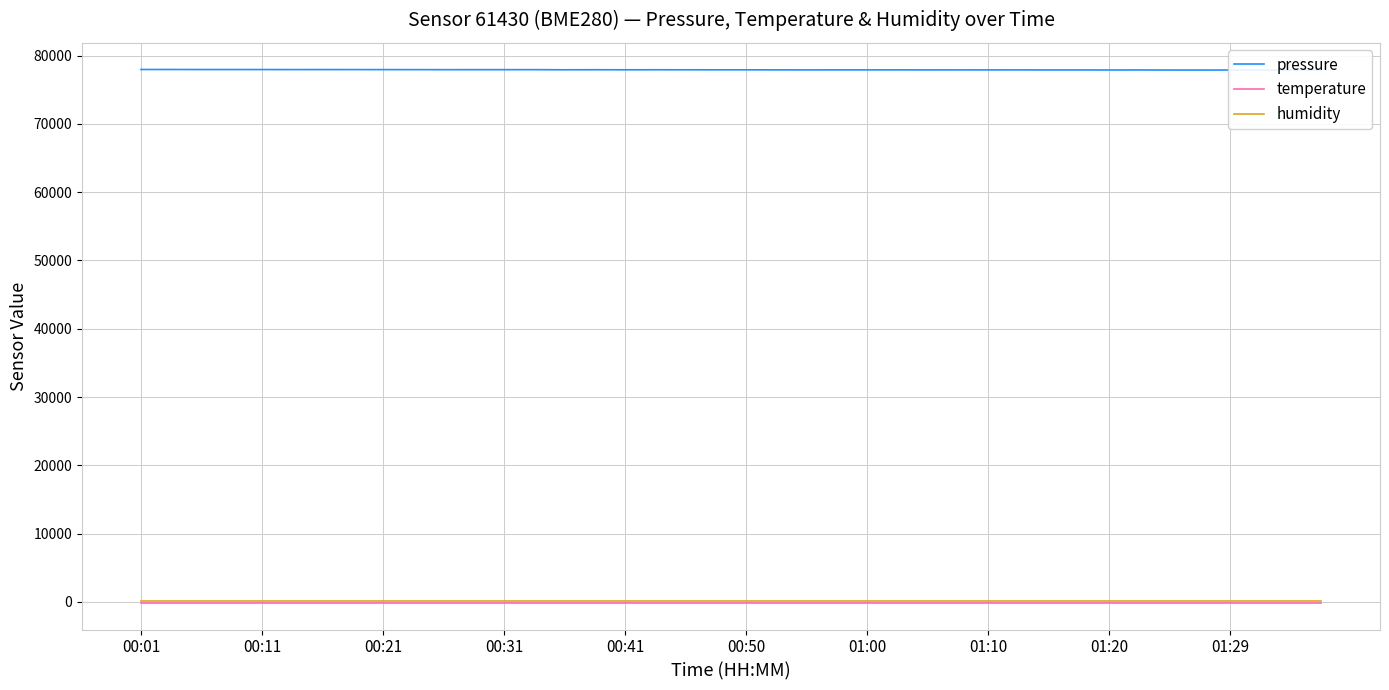

Which category has the lowest value across all series?

00:01